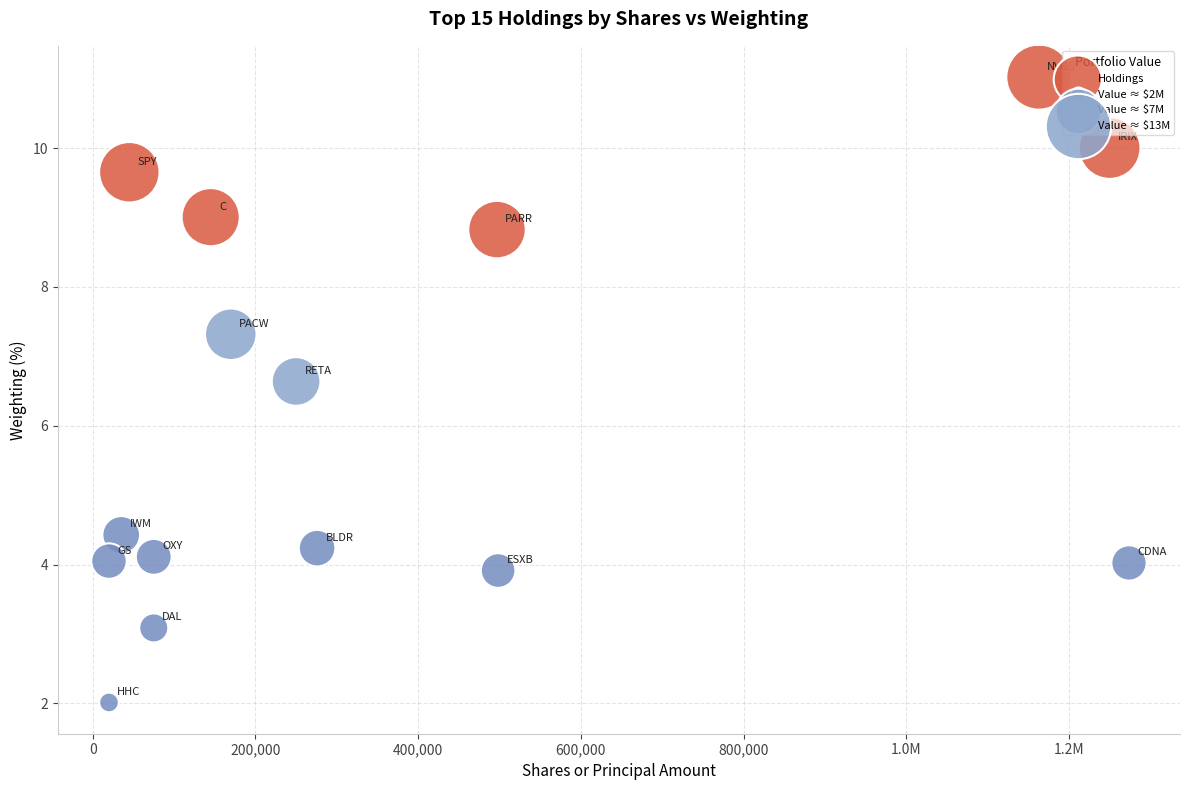

What is the range of X values (max minus min)?

1253800.0